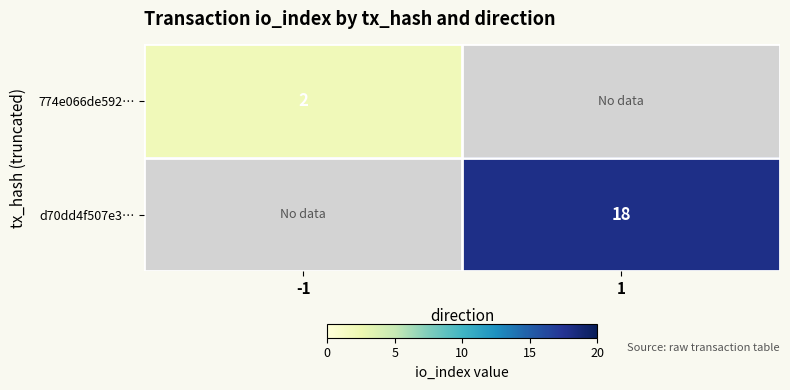

How many distinct data groups are displayed?

2